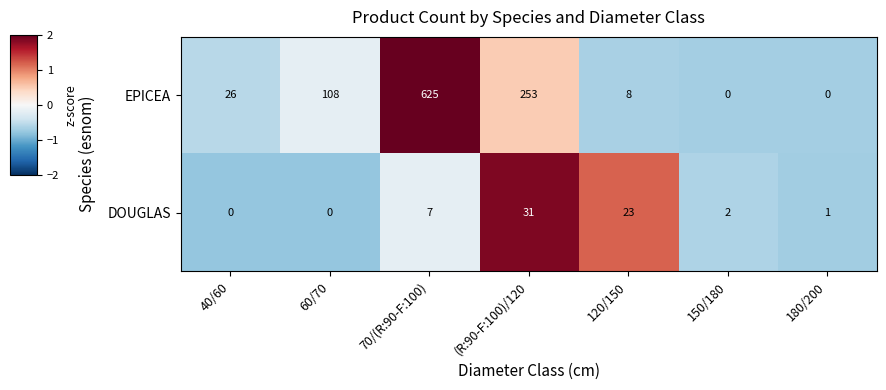

Which series changed the most between 70/(R:90-F:100) and 120/150?

EPICEA